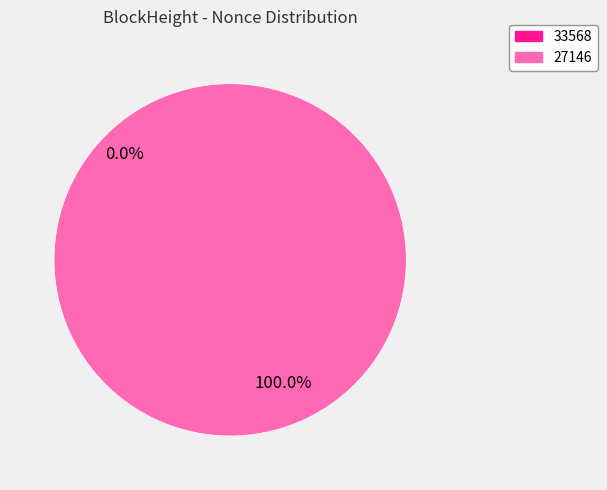

True or false: 33568 accounts for 0% of the total.

True